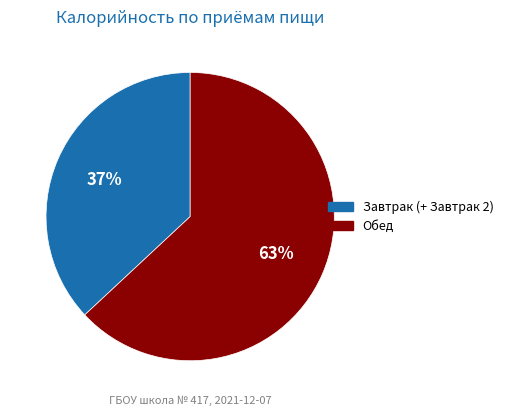

Do Завтрак (+ Завтрак 2) and Обед together represent more than half of the pie?

Yes